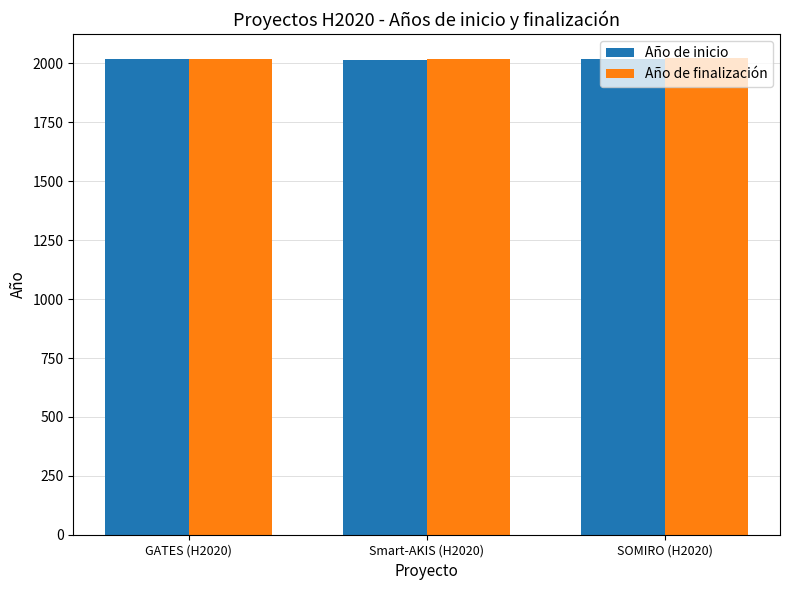

What is the smallest value displayed?

2016